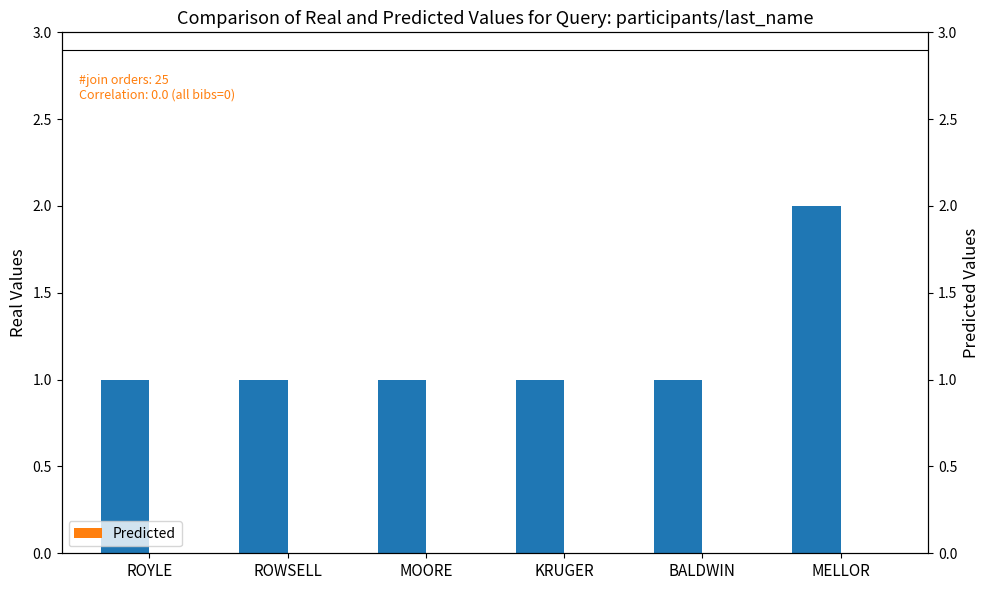

Which category has the highest value in the Predicted series?

ROYLE